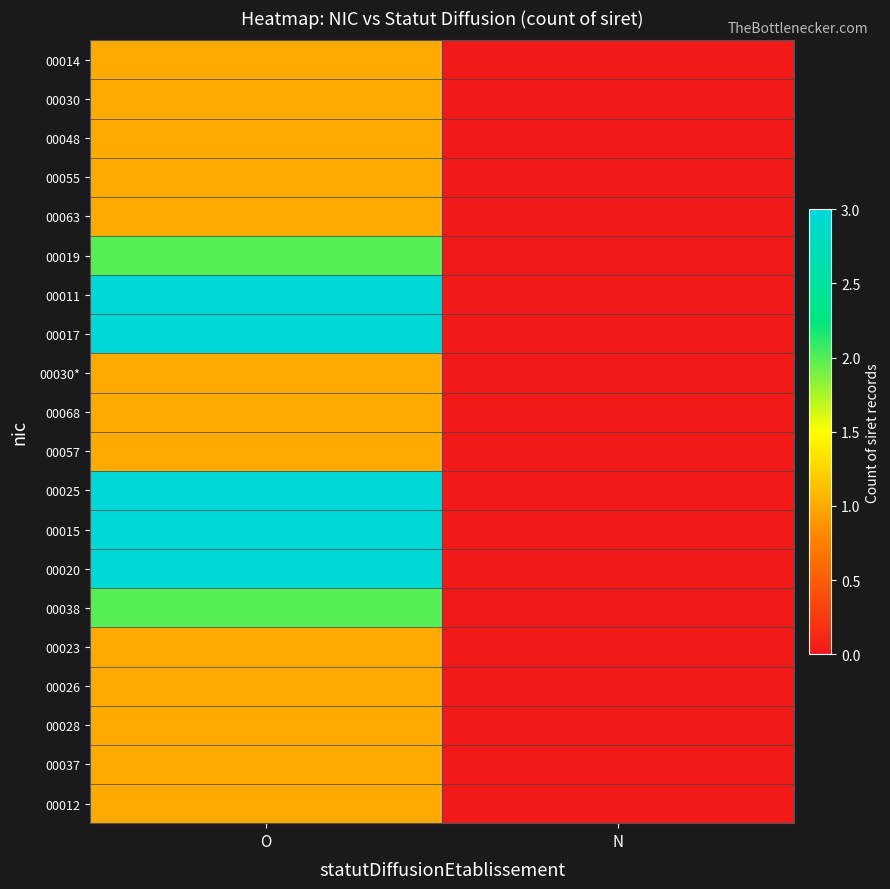

Which label corresponds to the largest value in the chart?

O